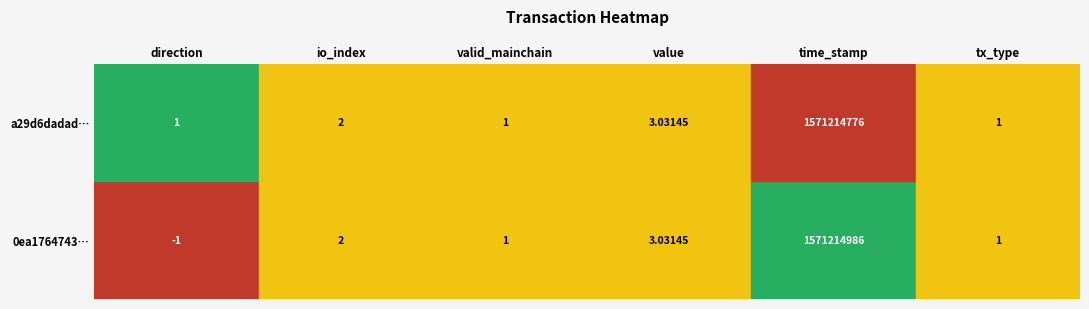

Rank the series by their average value, from lowest to highest.

a29d6dadad9f85610f85a896841c3b43d7c9863, 0ea1764743d4d2320cbffd72343ca68c809d2d3